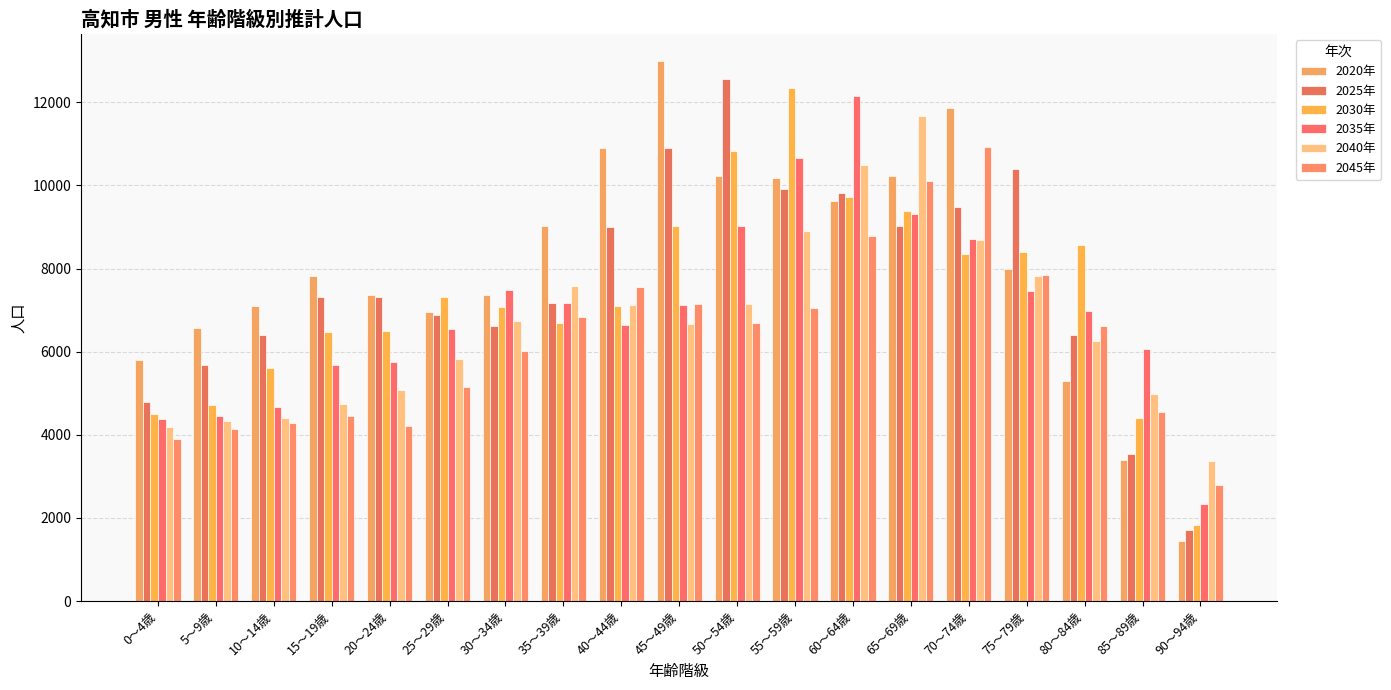

At which label does 2025年 reach its minimum?

90～94歳